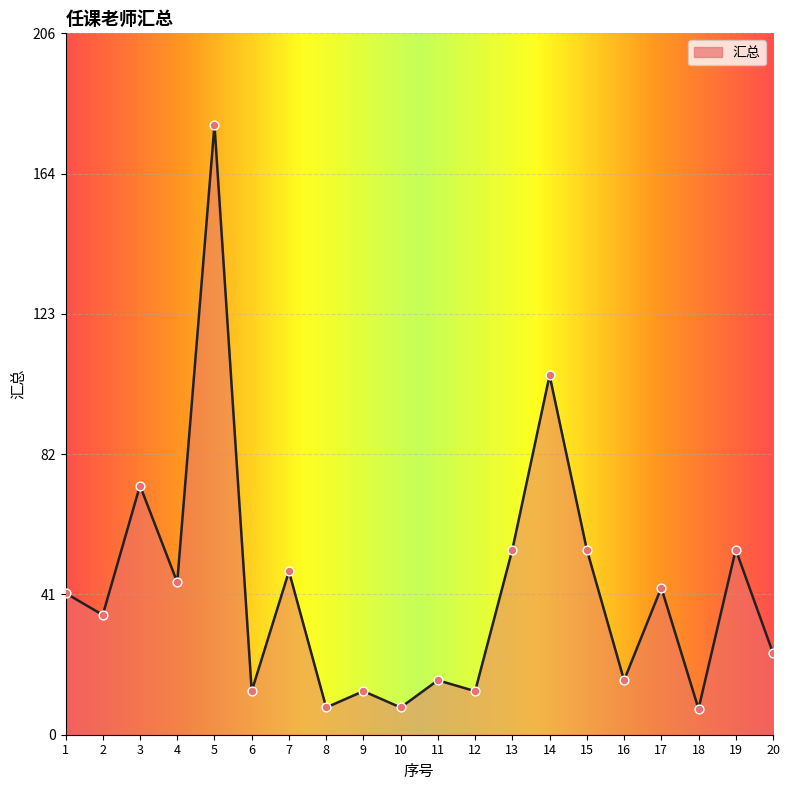

What is the change in value from 3 to 8?

-65.2